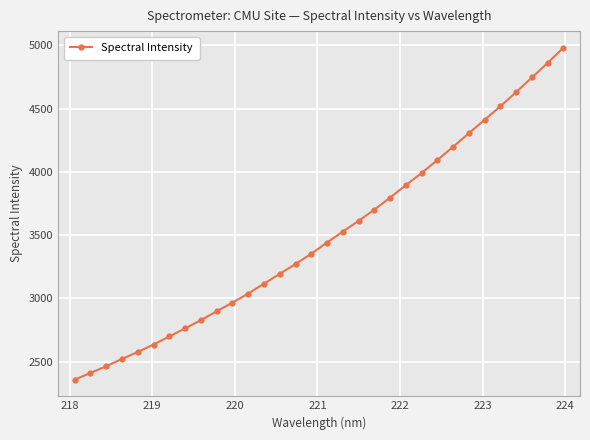

What is the smallest value displayed?

2357.9